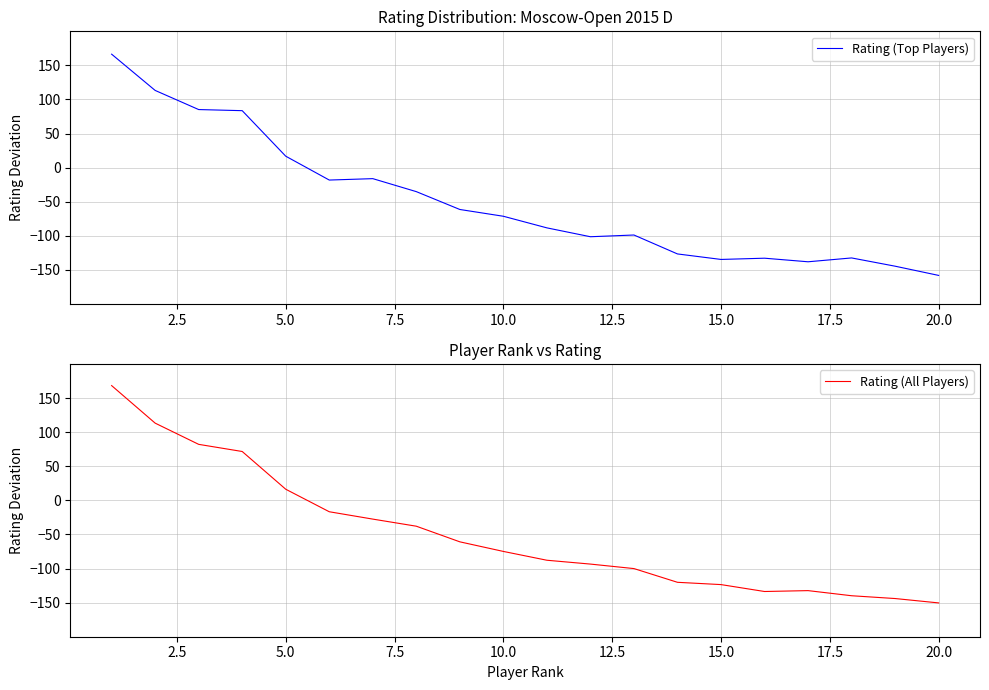

Which series has the largest range (max minus min)?

Rating (Top Players)